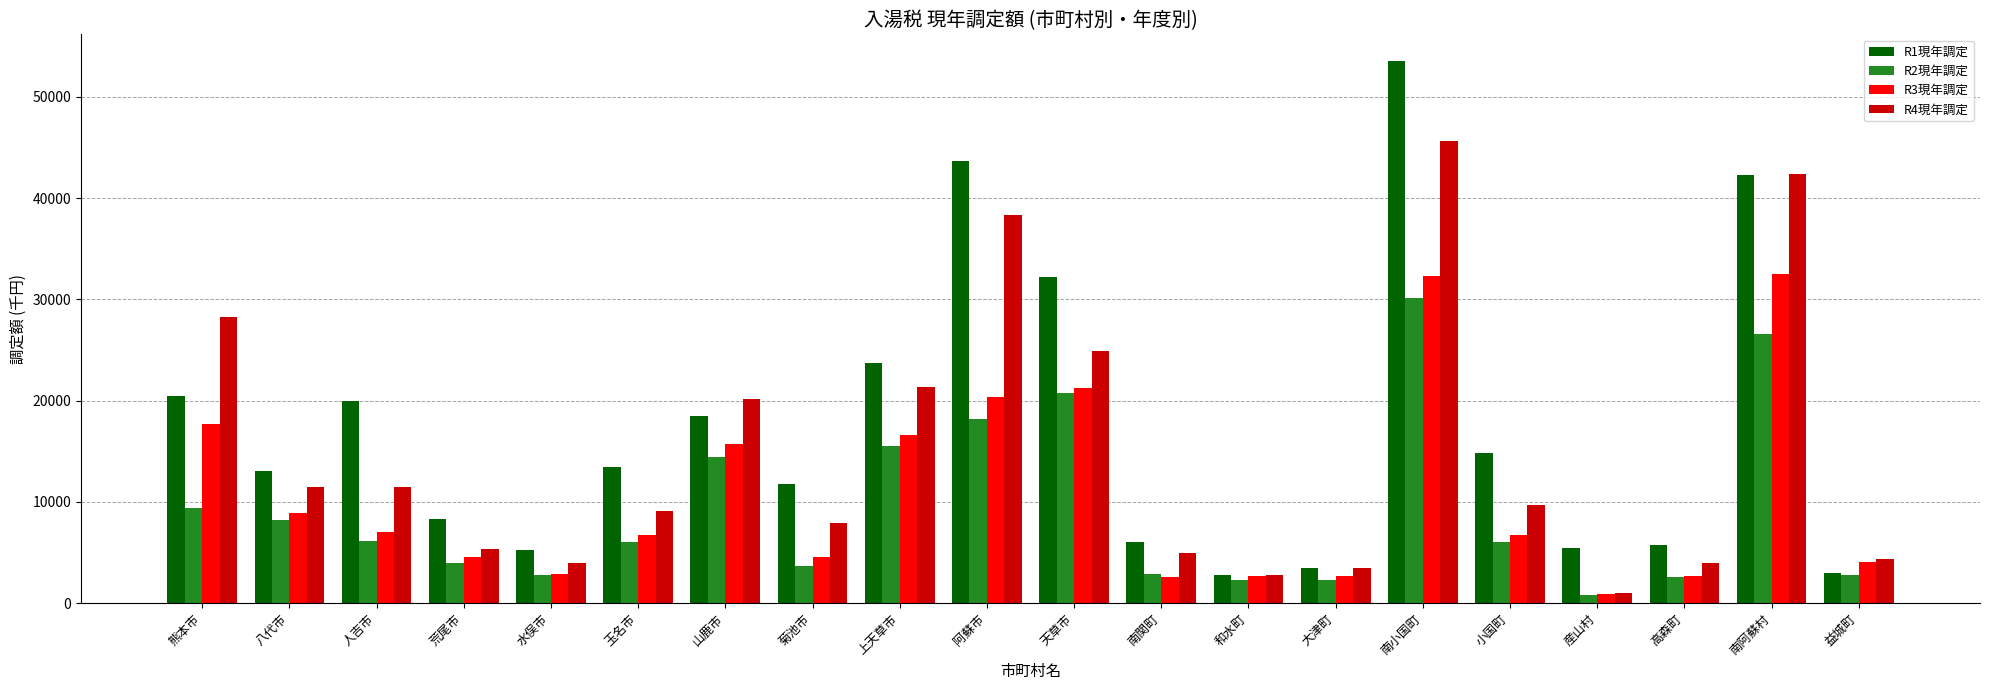

The R1現年調定 series shows 25541 at 南小国町. True or false?

False